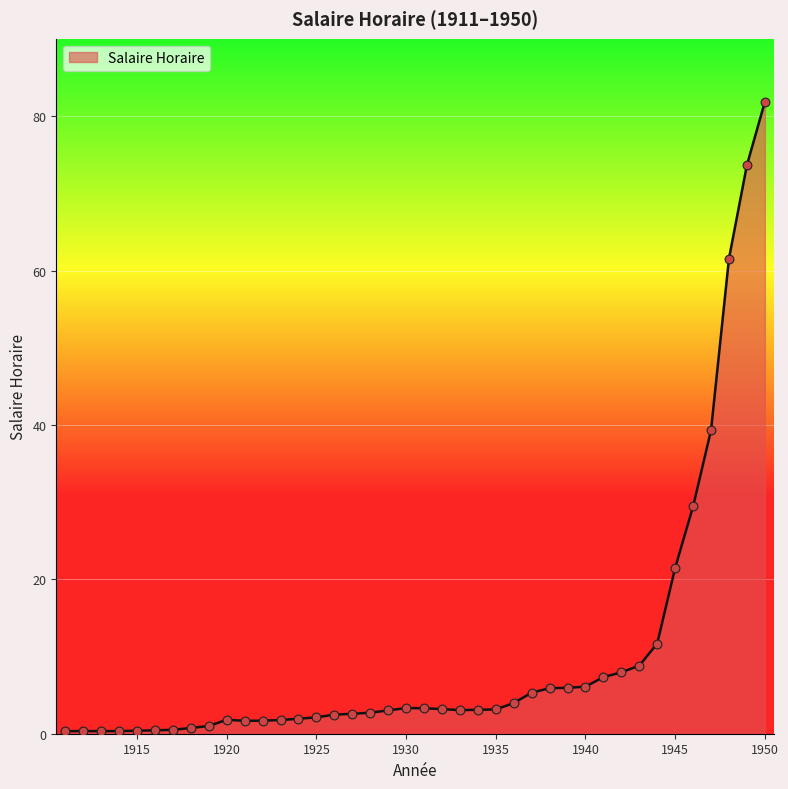

What is the maximum value shown in the chart?

81.9